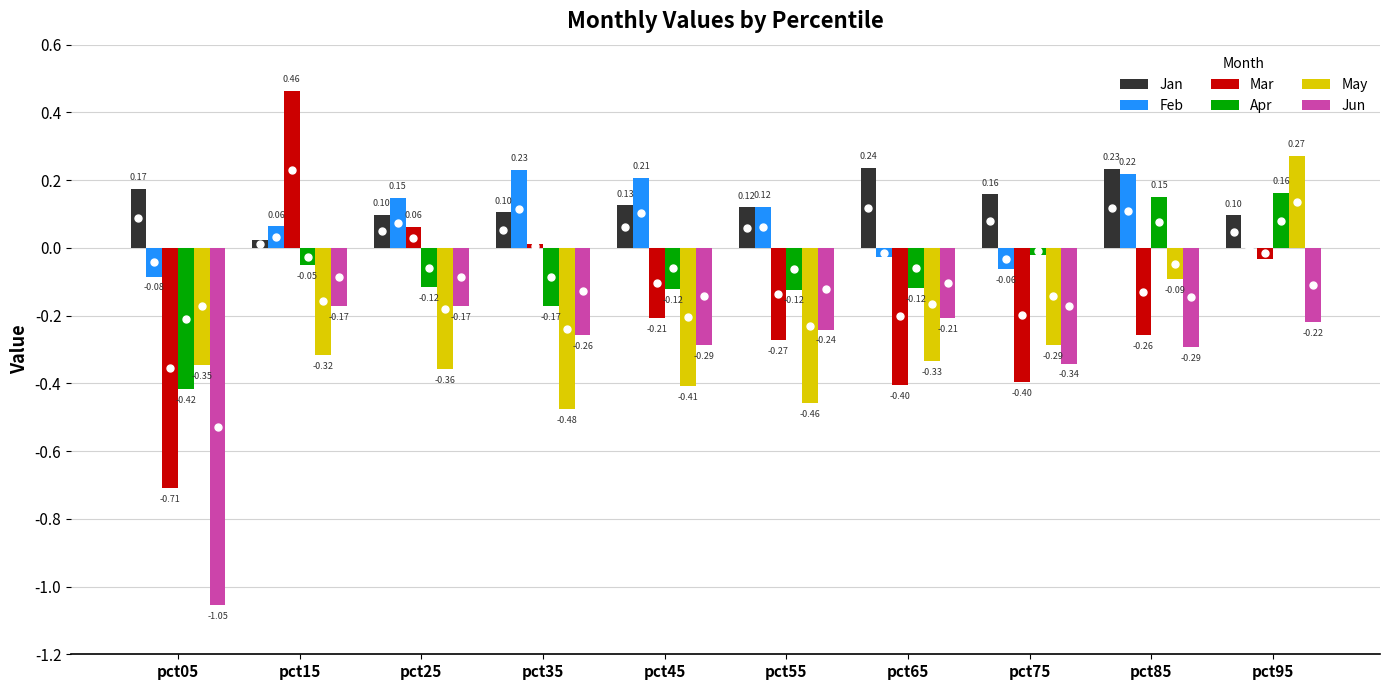

Which series has the widest spread of values?

Mar